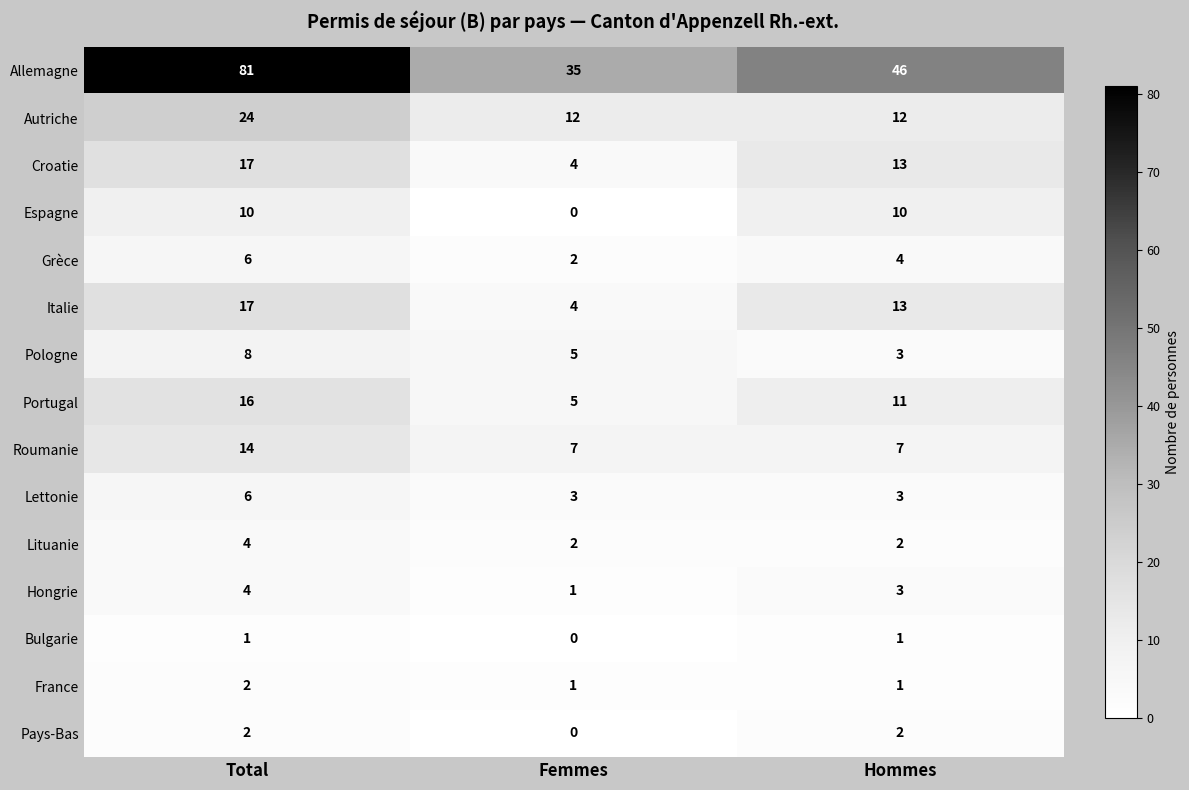

What is the total value across all series at Hommes?

131